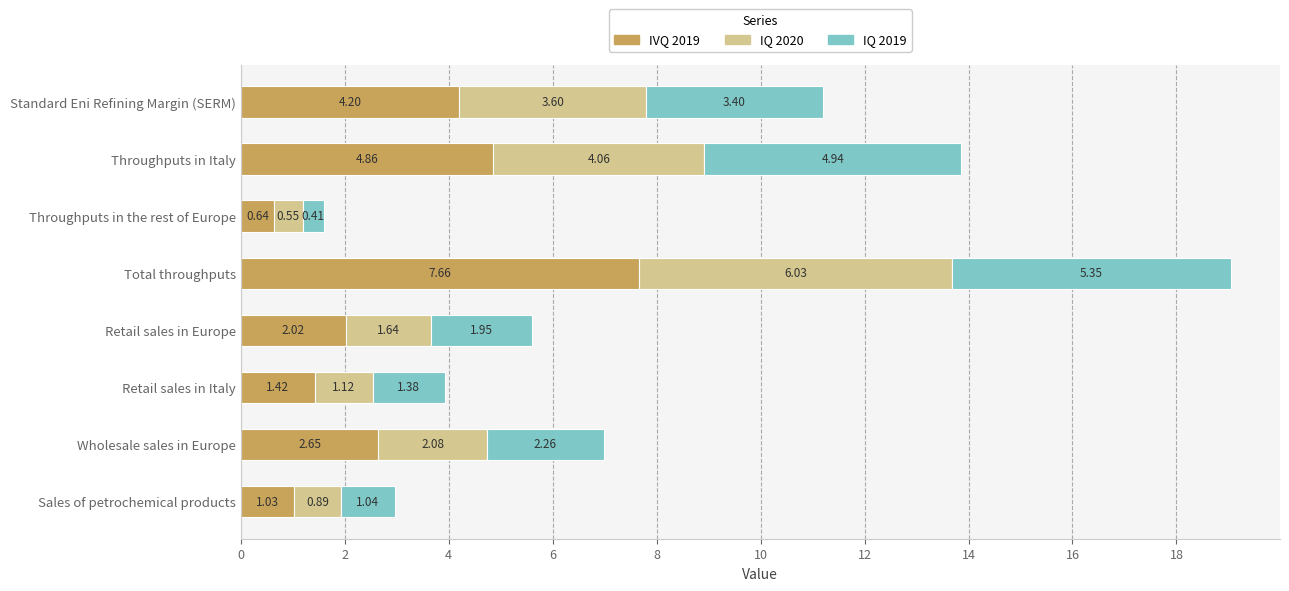

What is the difference between the maximum and second lowest values in the IVQ 2019 series?

6.6